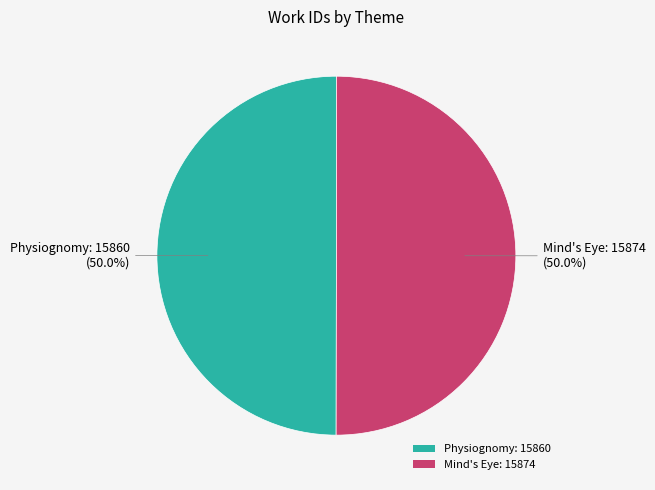

What is the total percentage of Mind's Eye: 15874 and Physiognomy: 15860?

100.0%